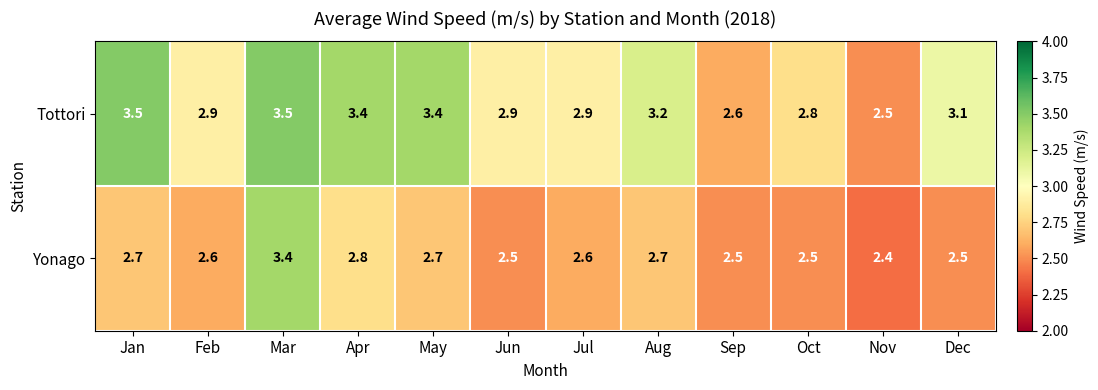

Reading left to right, what are all the values shown in this chart?

Tottori: Jan=3.5	Feb=2.9	Mar=3.5	Apr=3.4	May=3.4	Jun=2.9	Jul=2.9	Aug=3.2	Sep=2.6	Oct=2.8	Nov=2.5	Dec=3.1
Yonago: Jan=2.7	Feb=2.6	Mar=3.4	Apr=2.8	May=2.7	Jun=2.5	Jul=2.6	Aug=2.7	Sep=2.5	Oct=2.5	Nov=2.4	Dec=2.5